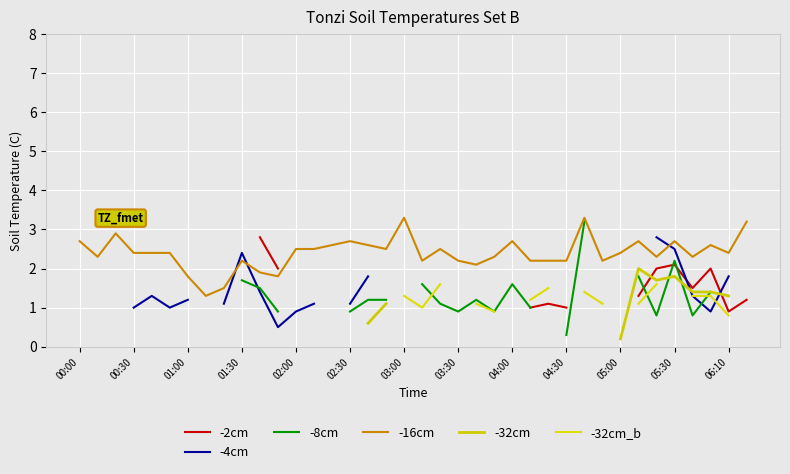

The -16cm series shows 2.9 at 01:00. True or false?

False